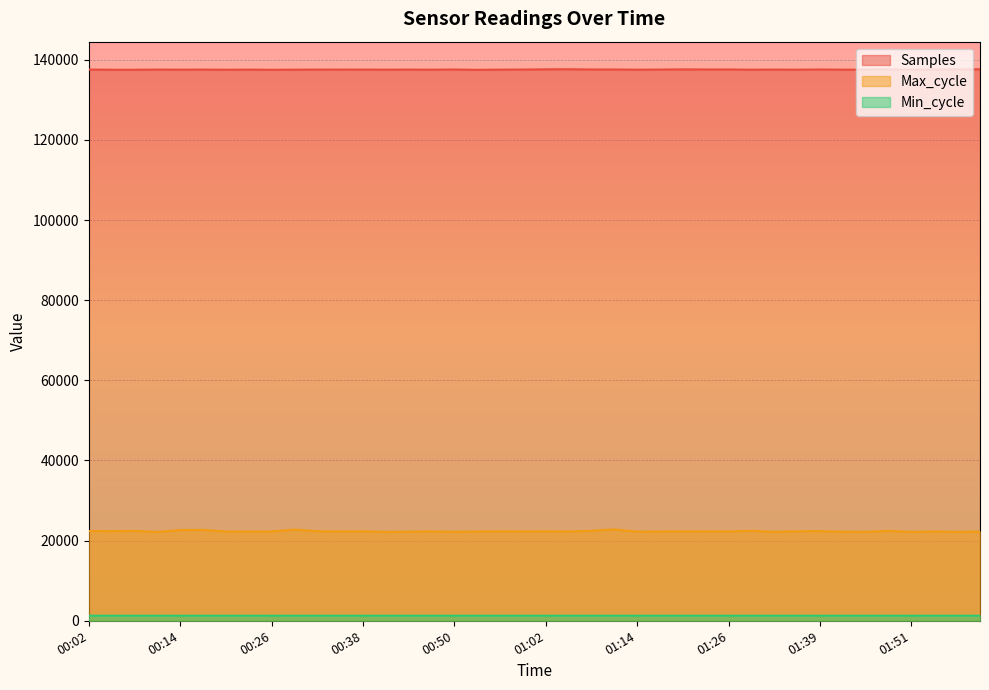

What is the highest value of the Samples series?

137620